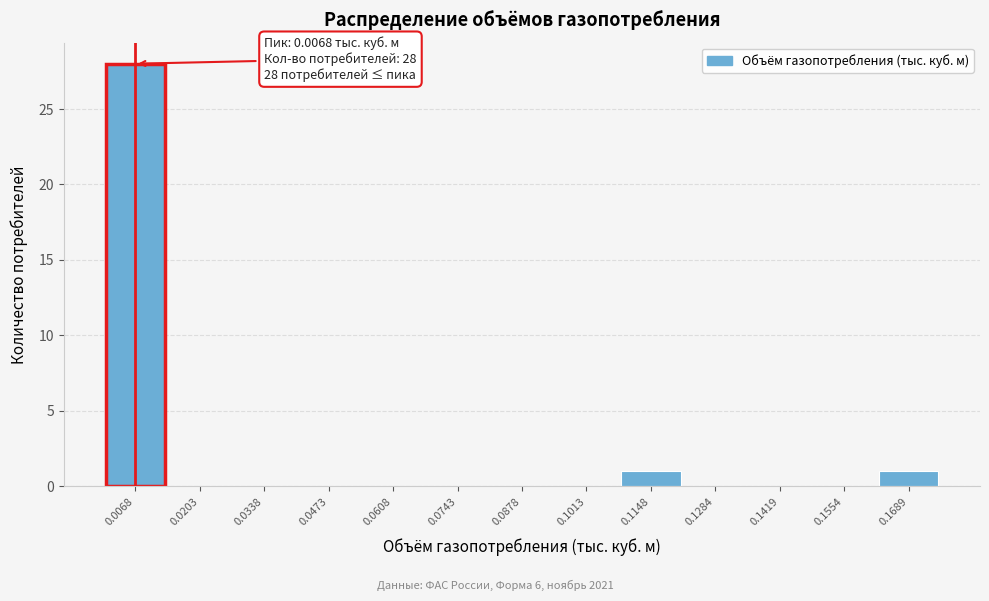

Over which range of the x-axis is the bar tallest?

0.000 to 0.014